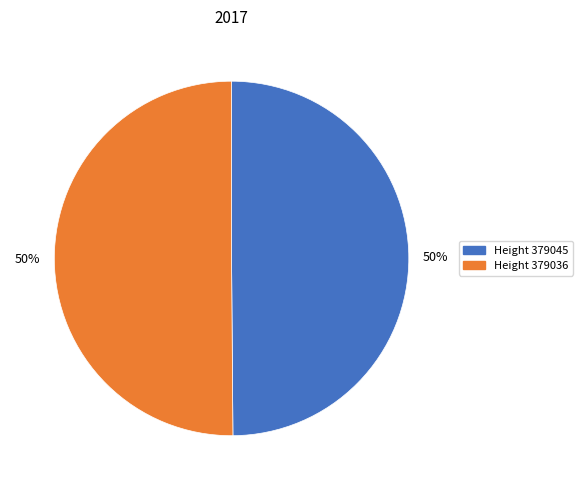

Is it true that Height 379036 is 50% of the pie?

True